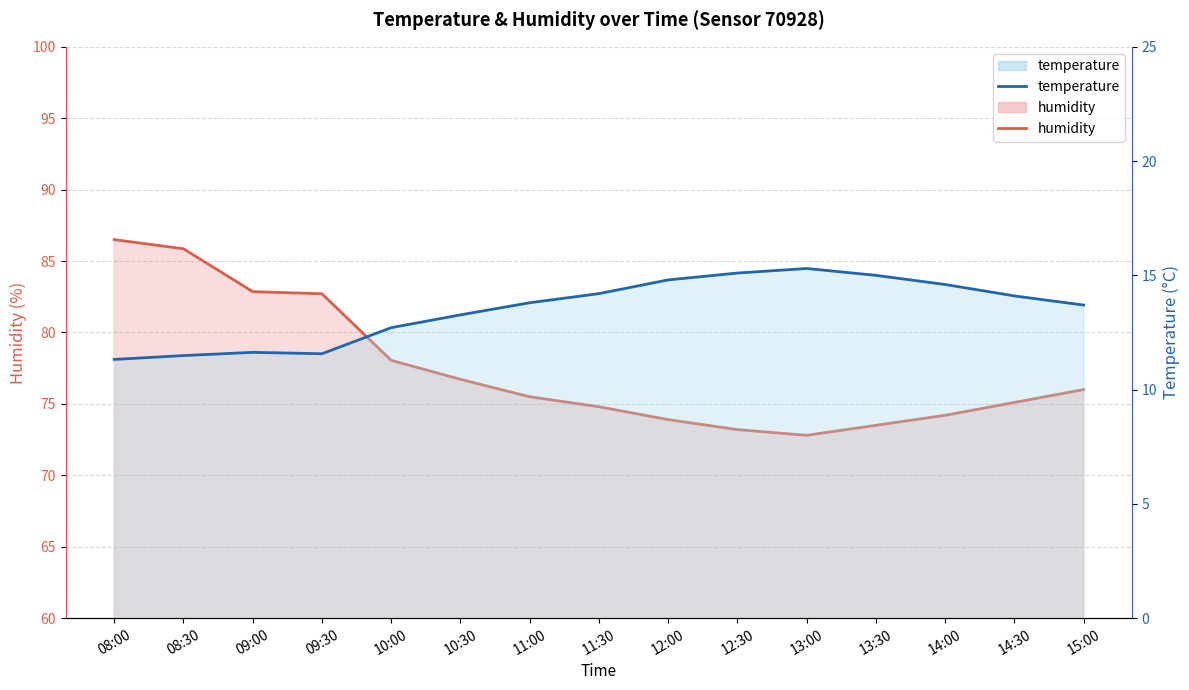

Which series has the widest spread of values?

humidity